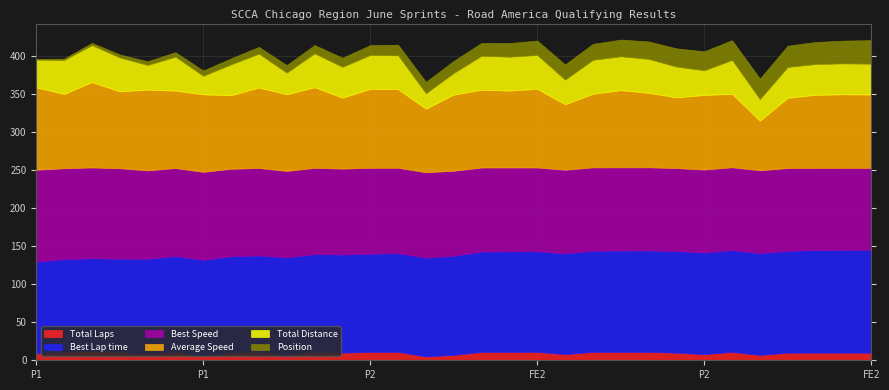

Does the chart display data point markers on the line(s)?

No